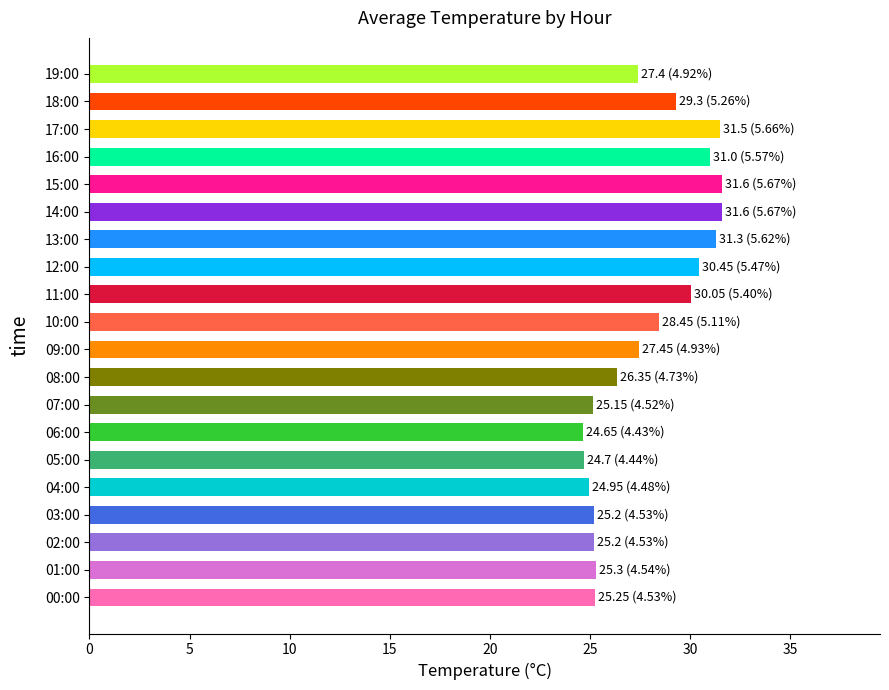

Between 13:00 and 05:00, which is larger?

13:00